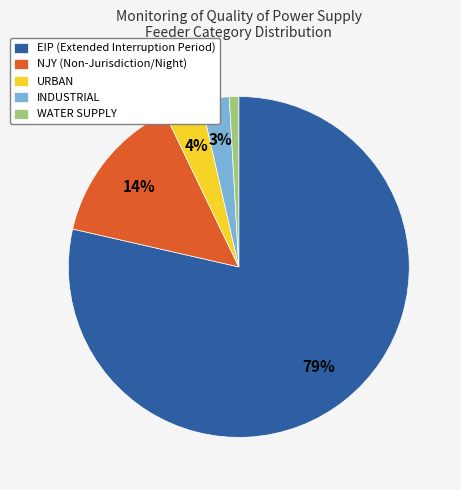

Which slice represents more than half of the pie?

EIP